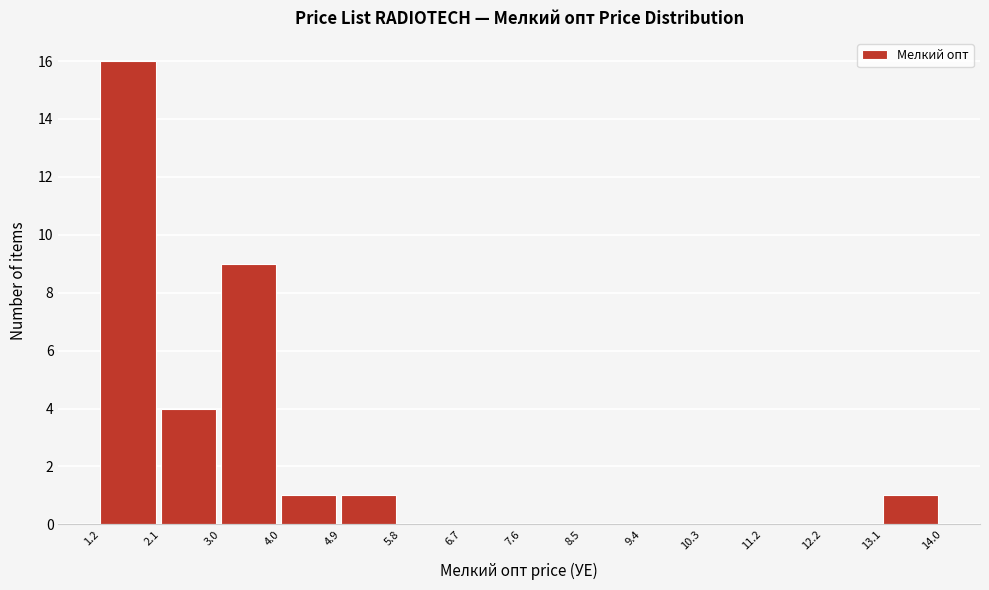

Reading left to right, transcribe this chart: for each bar, give the range it covers on the x-axis and its height. The values are not printed on the chart, so give them approximately, as read against the axis.

1.2 to 2.1: 16
2.1 to 3.0: 4
3.0 to 4.0: 9
4.0 to 4.9: 1
4.9 to 5.8: 1
5.8 to 6.7: 0
6.7 to 7.6: 0
7.6 to 8.5: 0
8.5 to 9.4: 0
9.4 to 10.3: 0
10.3 to 11.2: 0
11.2 to 12.2: 0
12.2 to 13.1: 0
13.1 to 14.0: 1